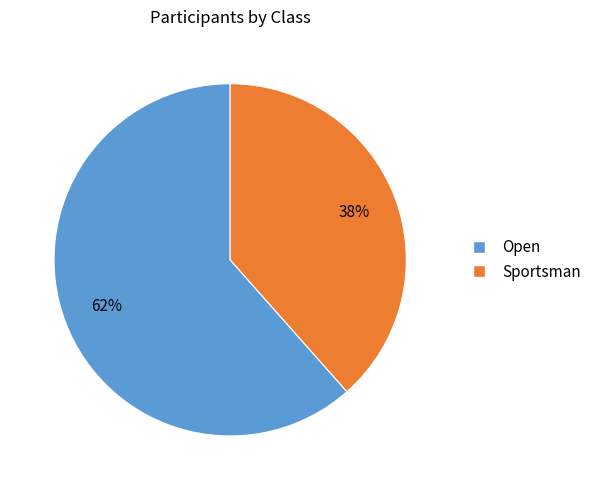

To the nearest percent, what is the combined percentage of Sportsman and Open?

100%